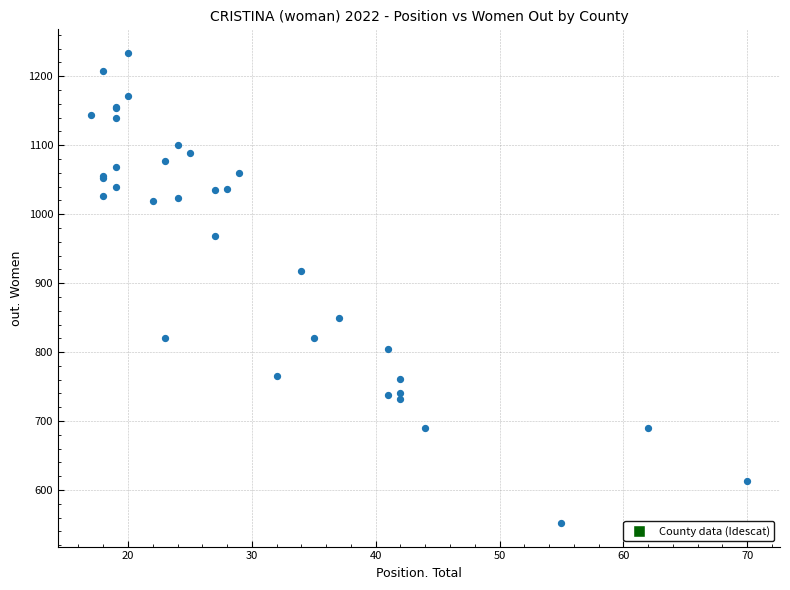

What Y value in the scatter plot is closest to 893?

918